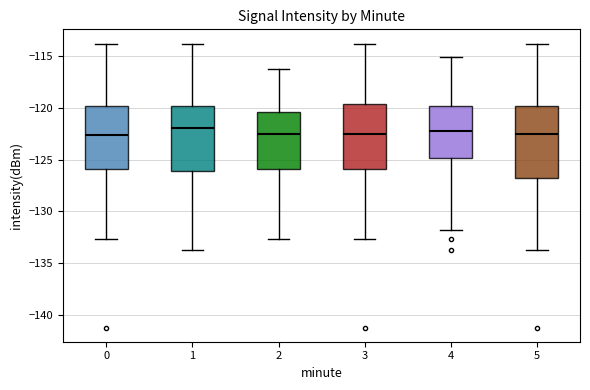

Which box is the tallest, from its lower edge to its upper edge?

5